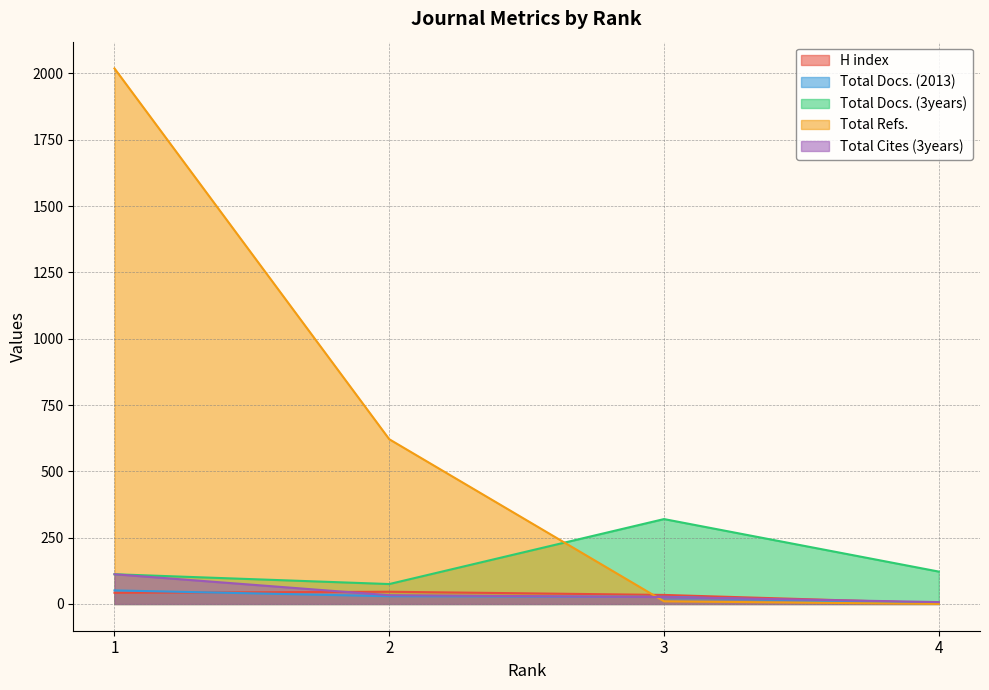

What are all the series names shown in the legend?

H index, Total Docs. (2013), Total Docs. (3years), Total Refs., Total Cites (3years)